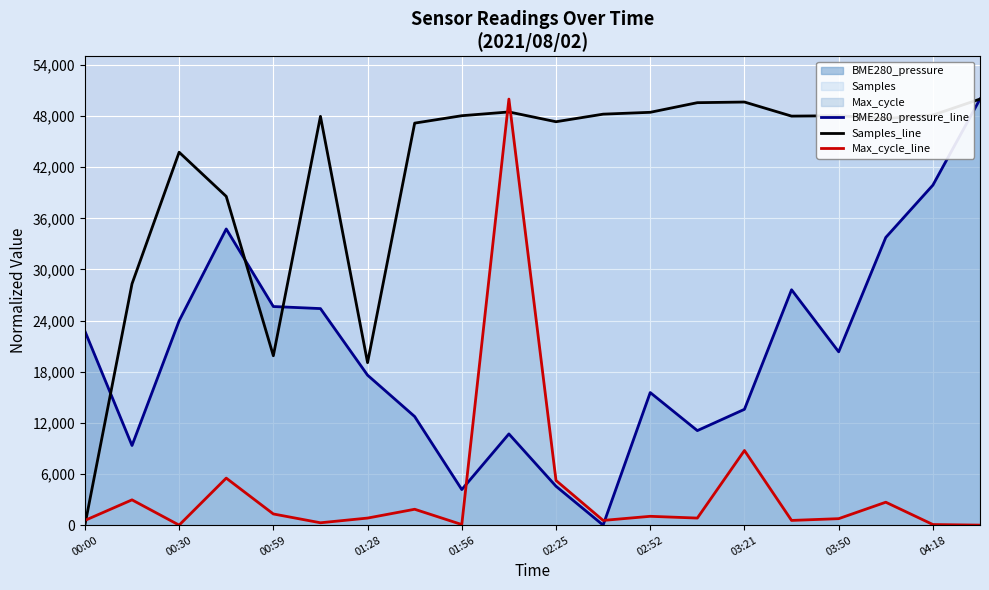

How many distinct data groups are displayed?

3